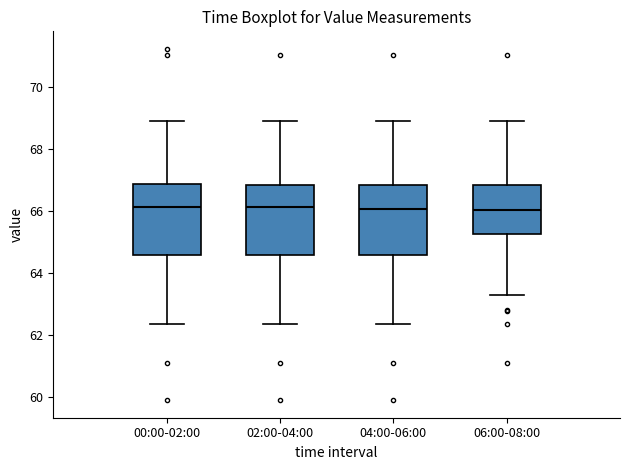

Reading left to right, read every box against the y-axis: the position of its median line, the range the box covers, and the ends of its whiskers. The values are not printed on the chart, so give them approximately, as read against the axis.

00:00-02:00: median 66.2, box 64.6 to 66.8, whiskers 62.4 to 69.0
02:00-04:00: median 66.2, box 64.6 to 66.8, whiskers 62.4 to 69.0
04:00-06:00: median 66.0, box 64.6 to 66.8, whiskers 62.4 to 69.0
06:00-08:00: median 66.0, box 65.2 to 66.8, whiskers 63.4 to 69.0